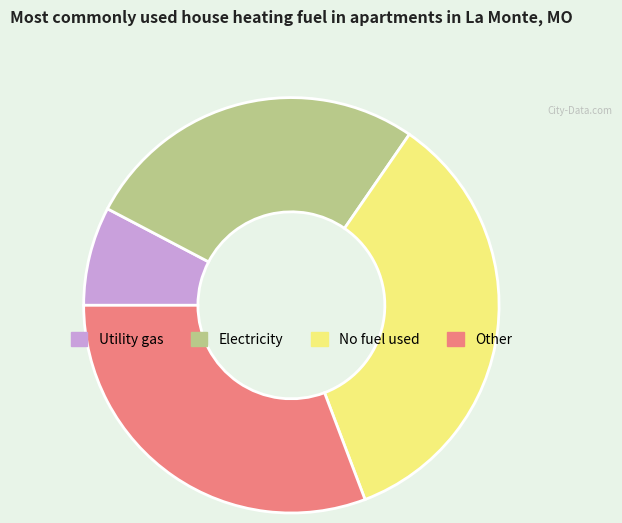

What is the smallest slice in the pie chart?

Utility gas